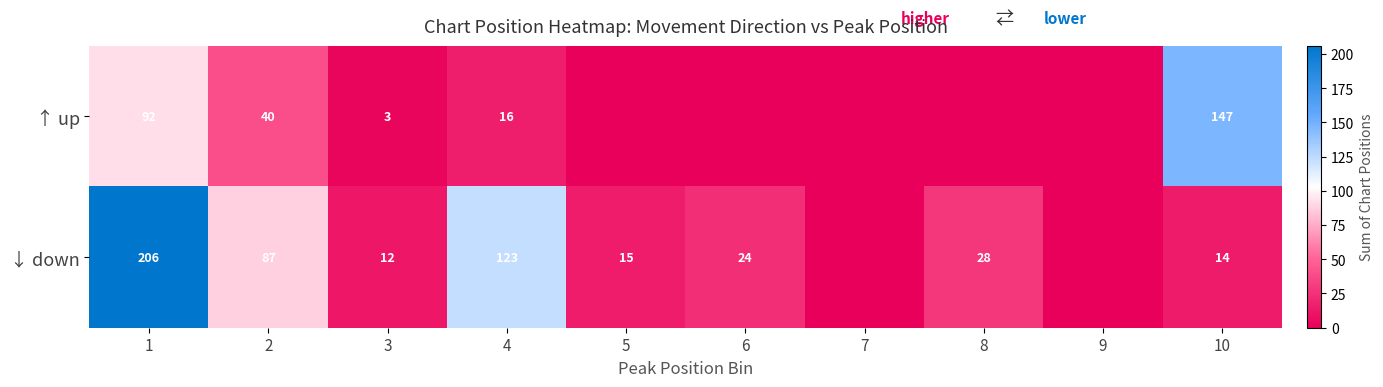

The value of ↑ up at 3 is 3. True or false?

True